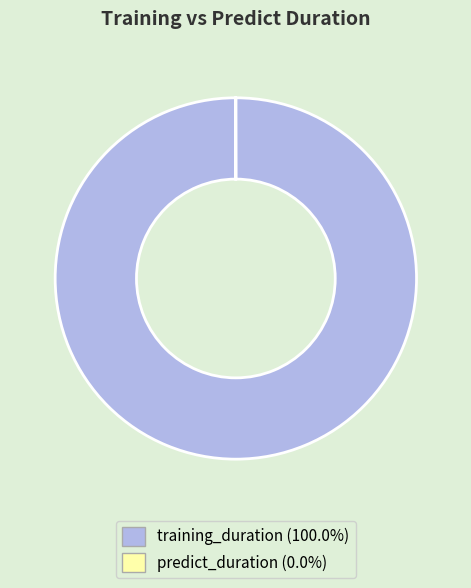

Which slice is the largest?

training_duration